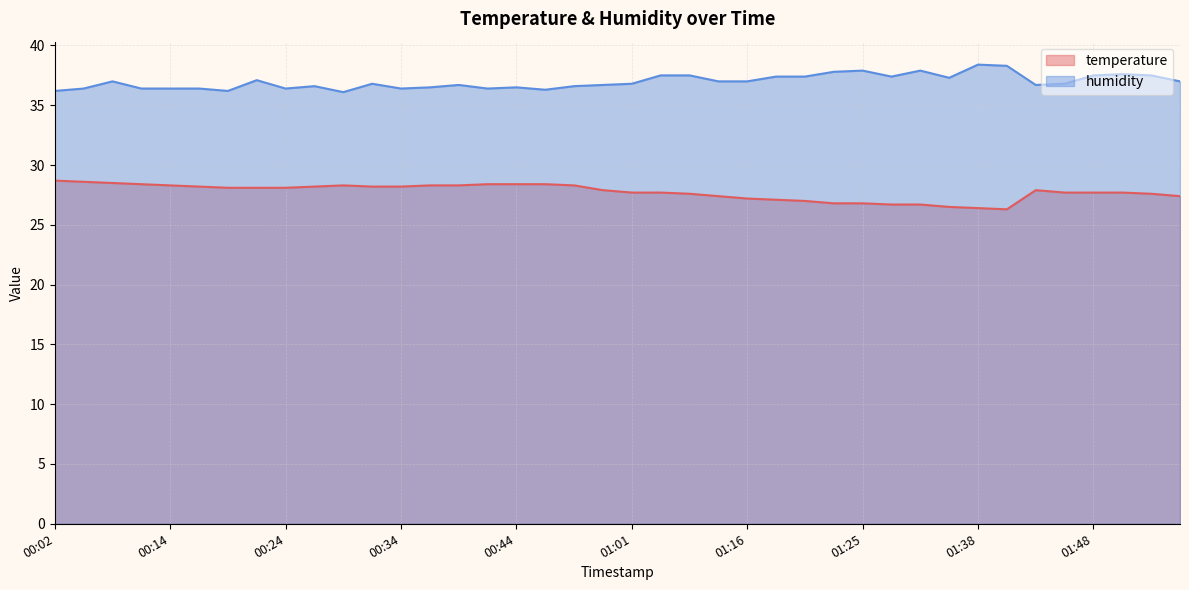

Is it true that temperature equals 48.1 at 01:03?

False